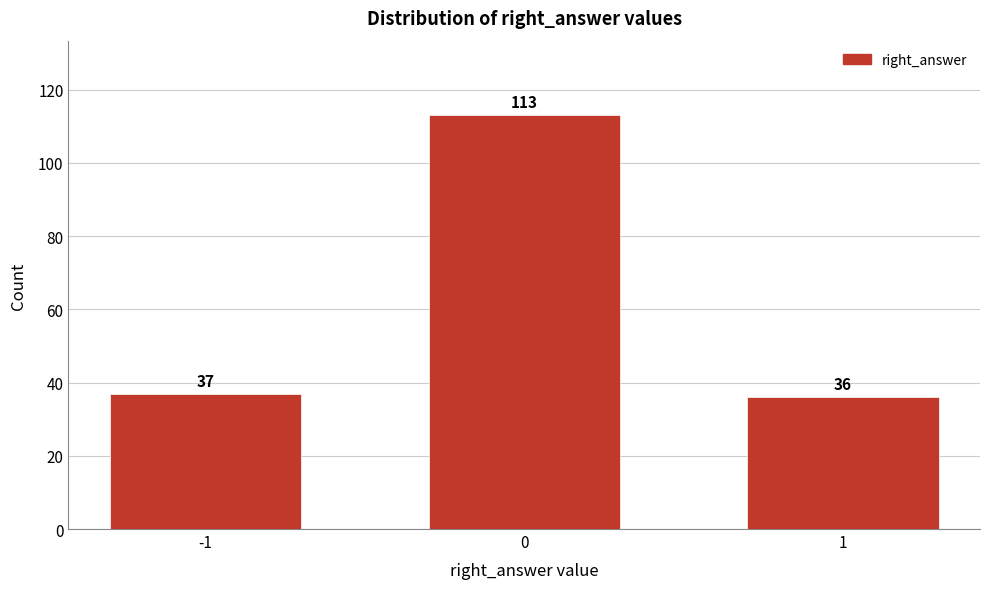

Reading left to right, list all the values displayed in this chart.

-1=37	0=113	1=36